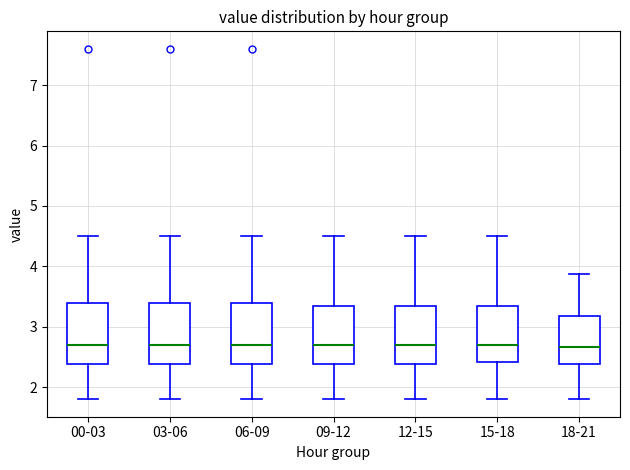

Reading left to right, transcribe this box plot: for each box, give where its median line is, the range the box spans, and where its two whiskers end, as read against the y-axis. The values are not printed on the chart, so give them approximately, as read against the axis.

00-03: median 2.7, box 2.4 to 3.4, whiskers 1.8 to 4.5
03-06: median 2.7, box 2.4 to 3.4, whiskers 1.8 to 4.5
06-09: median 2.7, box 2.4 to 3.4, whiskers 1.8 to 4.5
09-12: median 2.7, box 2.4 to 3.3, whiskers 1.8 to 4.5
12-15: median 2.7, box 2.4 to 3.3, whiskers 1.8 to 4.5
15-18: median 2.7, box 2.4 to 3.3, whiskers 1.8 to 4.5
18-21: median 2.7, box 2.4 to 3.2, whiskers 1.8 to 3.9